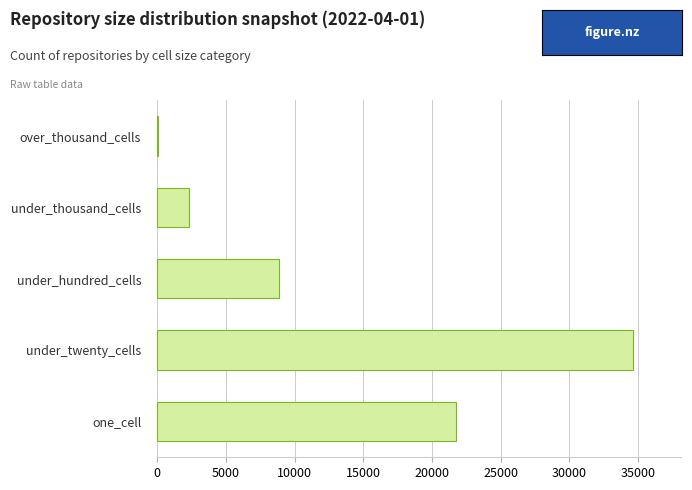

Between under_twenty_cells and under_hundred_cells, which is larger?

under_twenty_cells